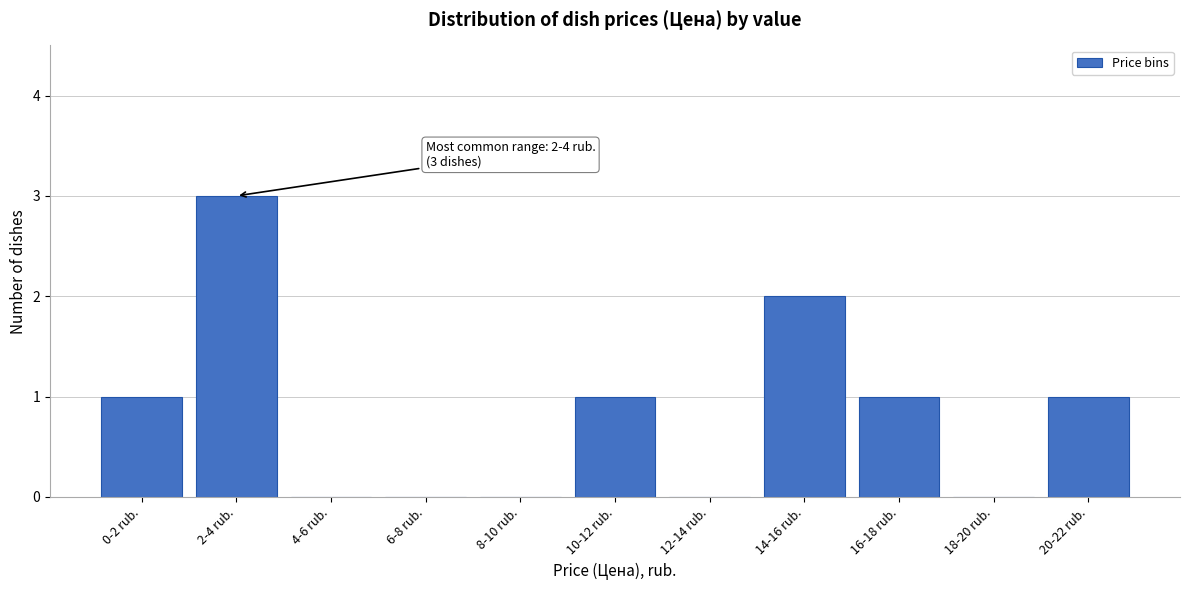

Reading left to right, transcribe all the data shown in this chart.

0-2 rub.=1	2-4 rub.=3	4-6 rub.=0	6-8 rub.=0	8-10 rub.=0	10-12 rub.=1	12-14 rub.=0	14-16 rub.=2	16-18 rub.=1	18-20 rub.=0	20-22 rub.=1